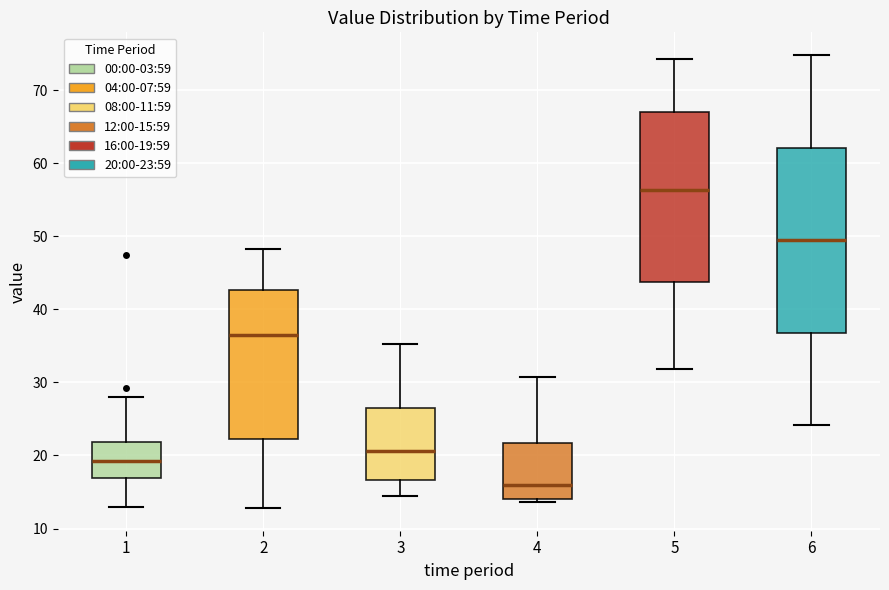

Reading left to right, transcribe this box plot: for each box, give where its median line is, the range the box spans, and where its two whiskers end, as read against the y-axis. The values are not printed on the chart, so give them approximately, as read against the axis.

1: median 19, box 17 to 22, whiskers 13 to 28
2: median 37, box 22 to 43, whiskers 13 to 48
3: median 21, box 17 to 26, whiskers 15 to 35
4: median 16, box 14 to 22, whiskers 14 (just below the box's lower edge) to 31
5: median 56, box 44 to 67, whiskers 32 to 74
6: median 49, box 37 to 62, whiskers 24 to 75